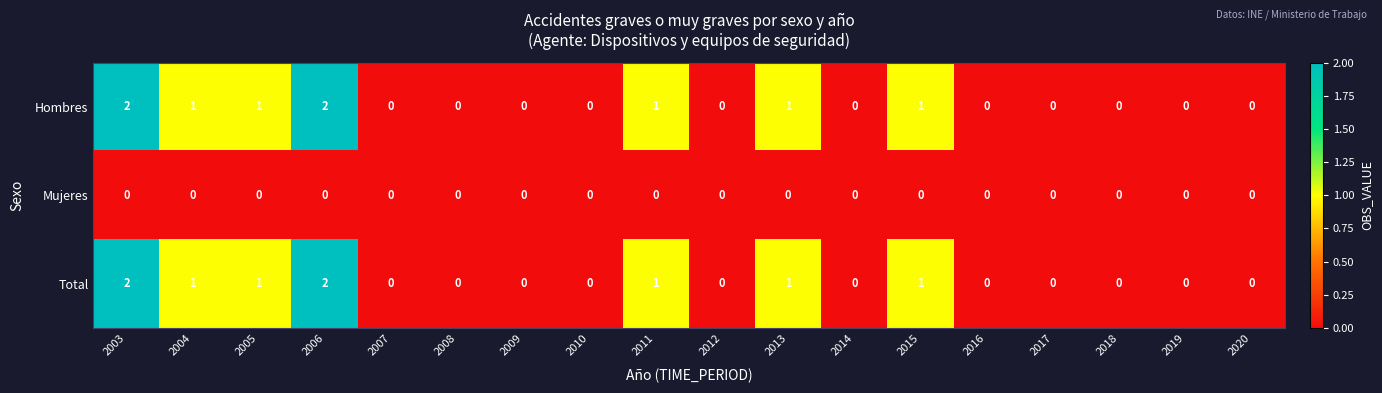

Is the value of Total at 2004 greater than the value of Hombres at 2019?

Yes